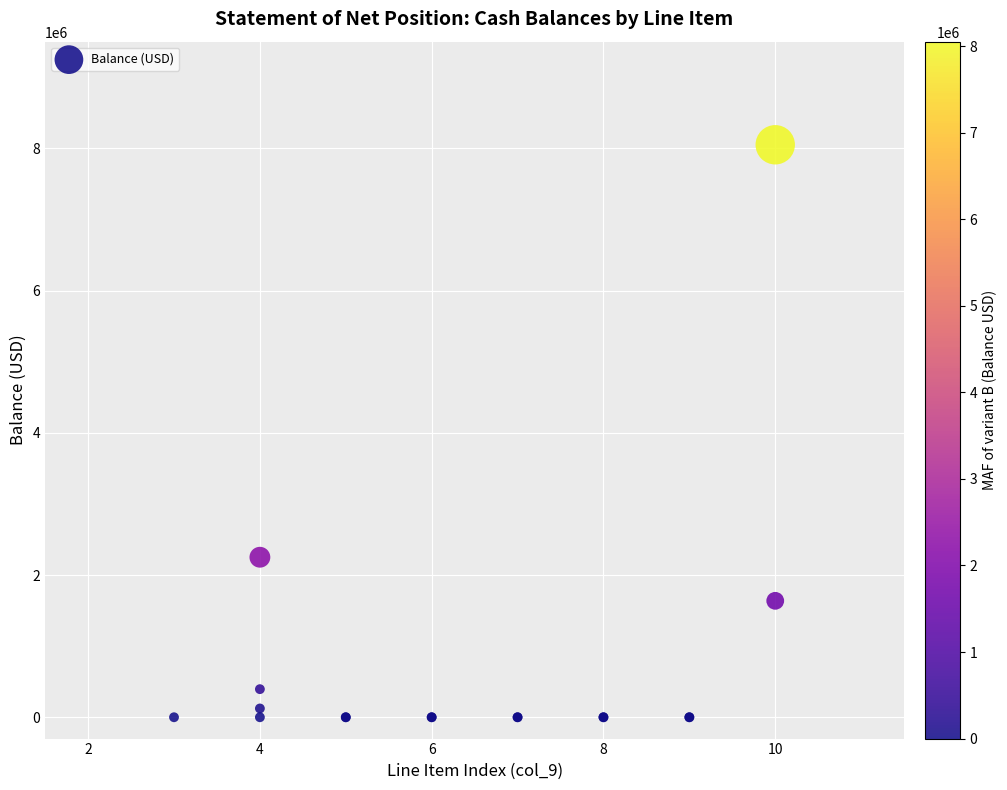

What Y value in the scatter plot is closest to 4025108?

2250077